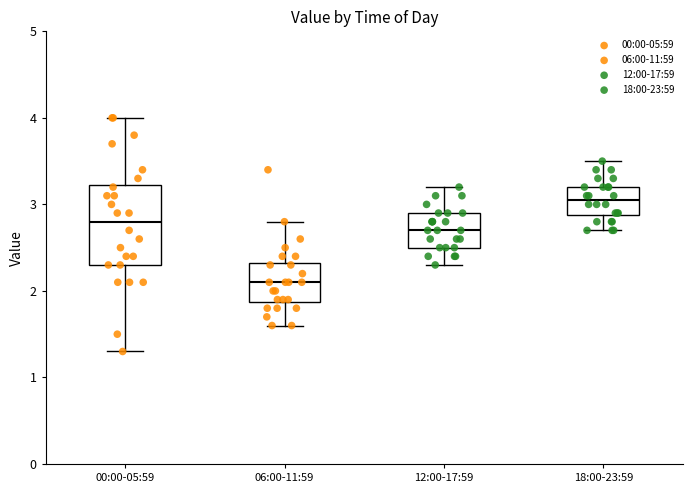

Reading left to right, transcribe this box plot: for each box, give where its median line is, the range the box spans, and where its two whiskers end, as read against the y-axis. The values are not printed on the chart, so give them approximately, as read against the axis.

00:00-05:59: median 2.8, box 2.3 to 3.2, whiskers 1.3 to 4.0
06:00-11:59: median 2.1, box 1.9 to 2.3, whiskers 1.6 to 2.8
12:00-17:59: median 2.7, box 2.5 to 2.9, whiskers 2.3 to 3.2
18:00-23:59: median 3.1, box 2.9 to 3.2, whiskers 2.7 to 3.5